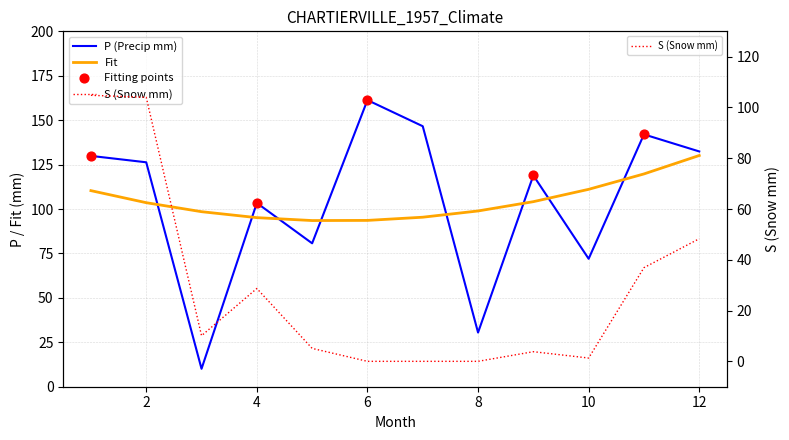

Which series has the largest total across all categories?

P (Precip mm)